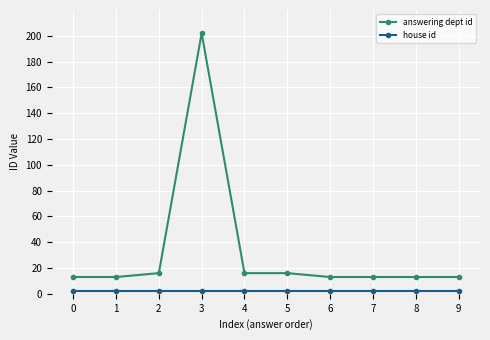

Which series has the largest total across all categories?

answering dept id